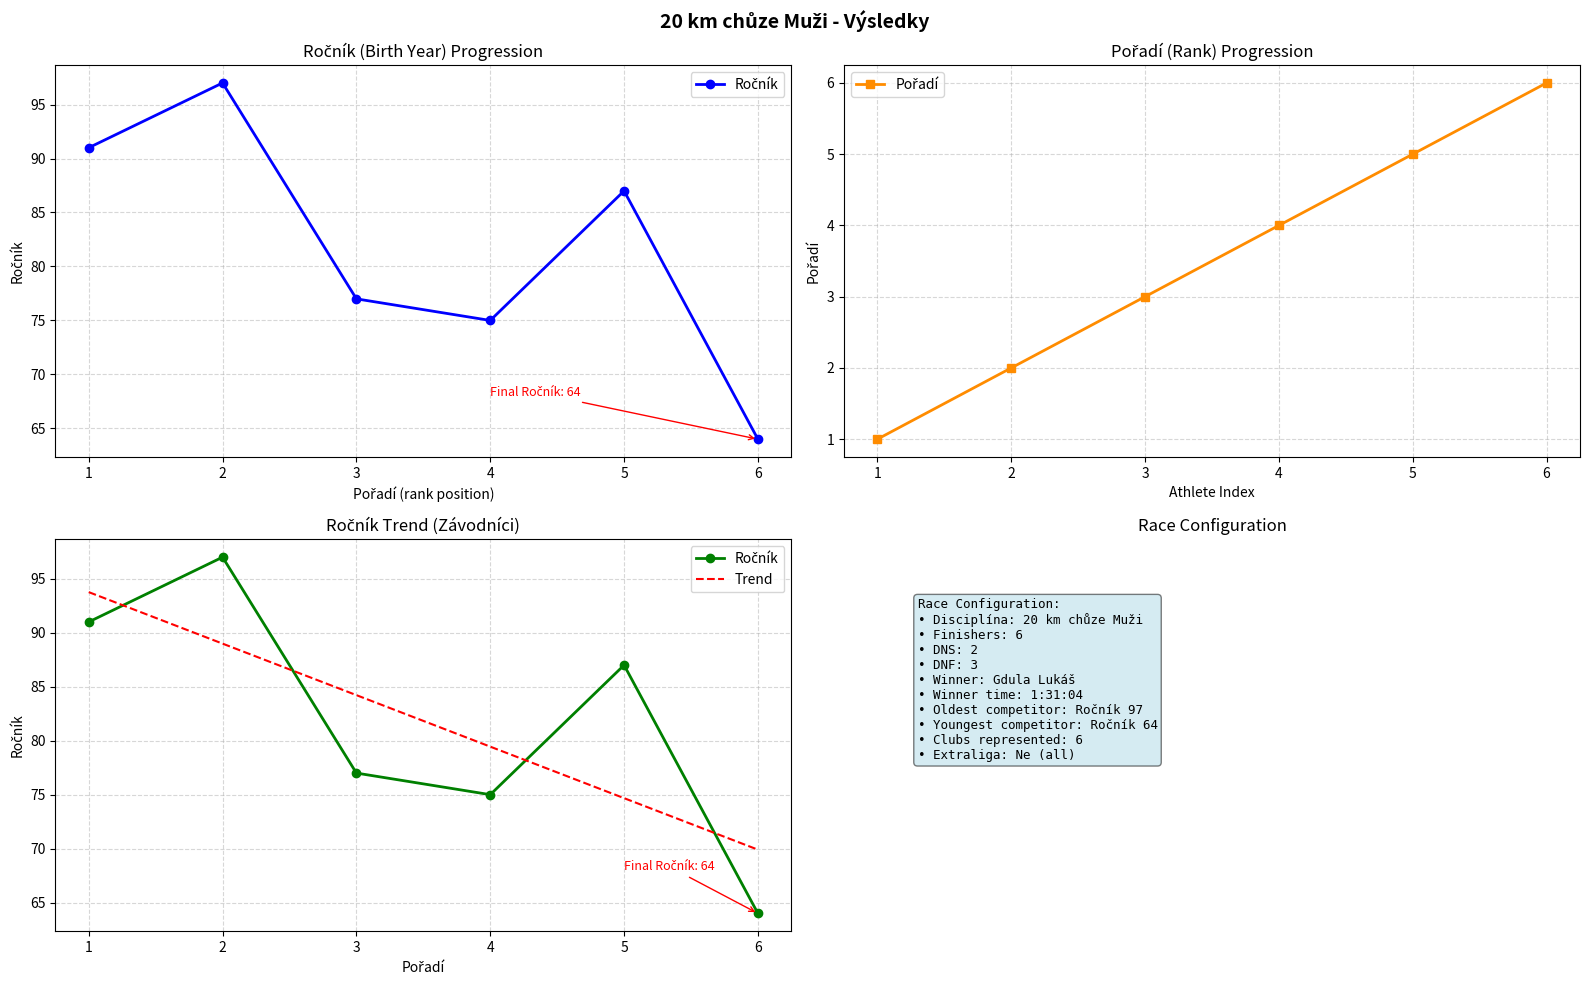

True or false: Pořadí and Trend intersect in this chart.

False